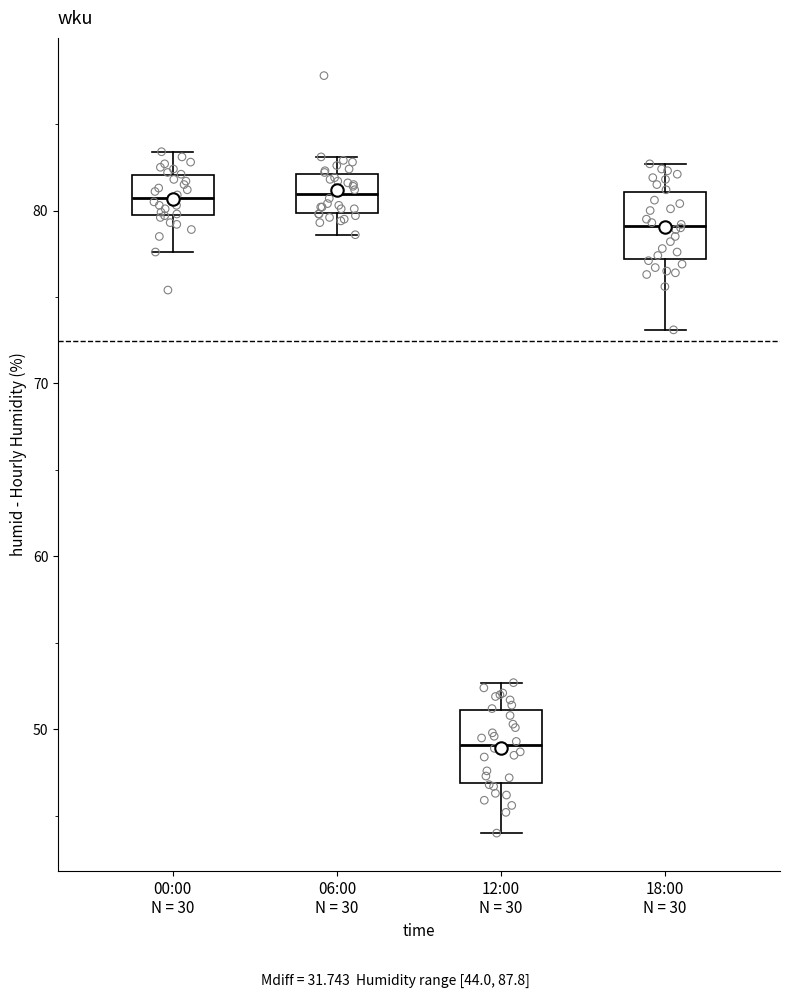

Reading left to right, transcribe this box plot: for each box, give where its median line is, the range the box spans, and where its two whiskers end, as read against the y-axis. The values are not printed on the chart, so give them approximately, as read against the axis.

00:00 N = 30: median 81, box 80 to 82, whiskers 78 to 83
06:00 N = 30: median 81, box 80 to 82, whiskers 79 to 83
12:00 N = 30: median 49, box 47 to 51, whiskers 44 to 53
18:00 N = 30: median 79, box 77 to 81, whiskers 73 to 83